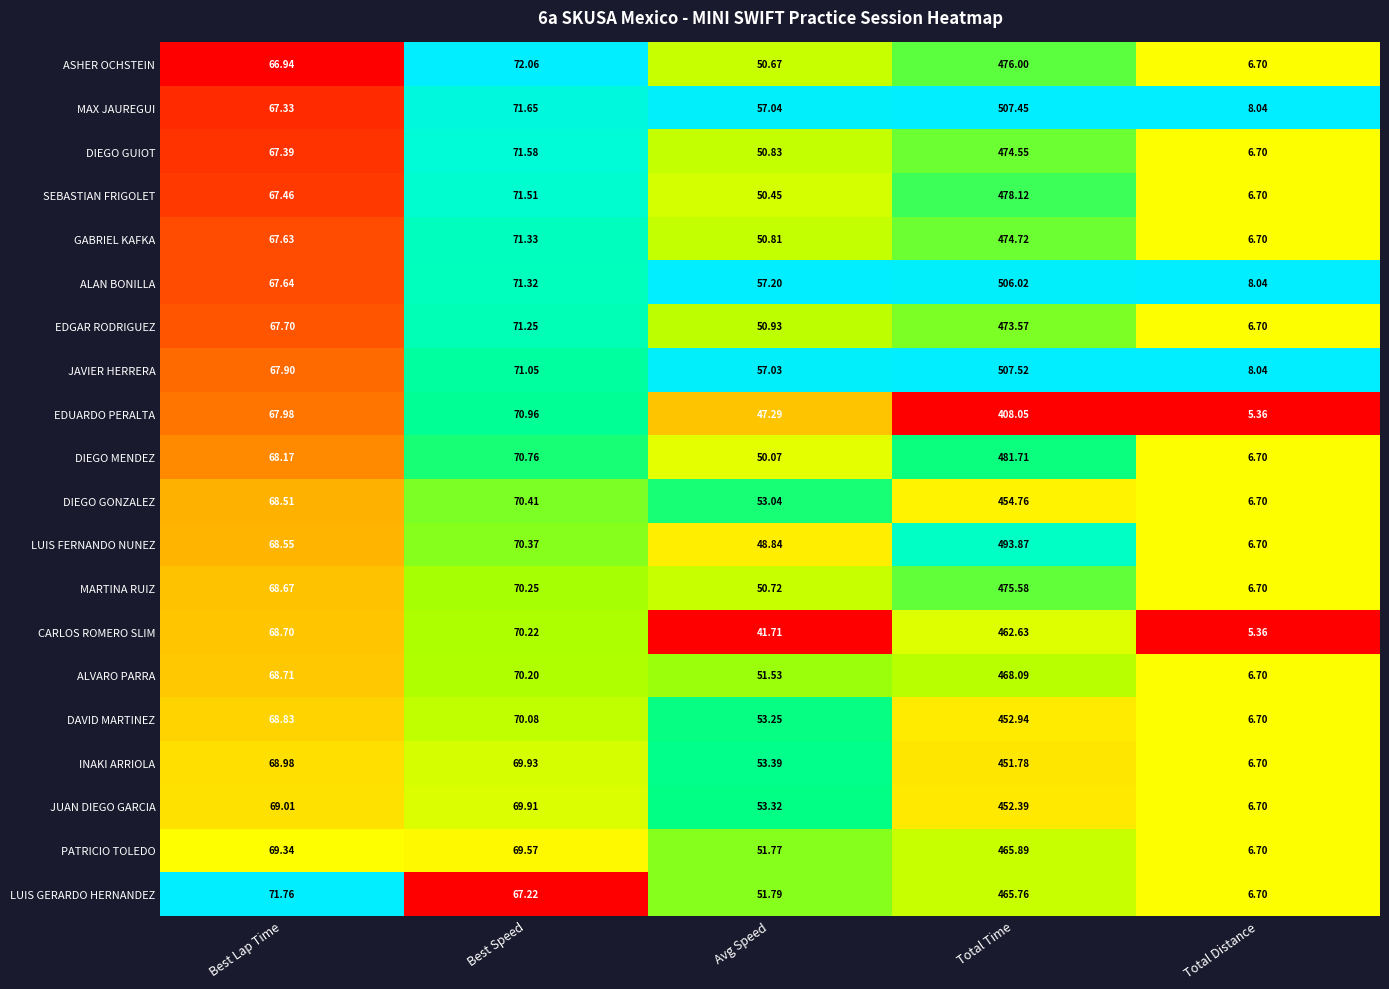

At Total Time, list the series in order from largest to smallest.

JAVIER HERRERA, MAX JAUREGUI, ALAN BONILLA, LUIS FERNANDO NUNEZ, DIEGO MENDEZ, SEBASTIAN FRIGOLET, ASHER OCHSTEIN, MARTINA RUIZ, GABRIEL KAFKA, DIEGO GUIOT, EDGAR RODRIGUEZ, ALVARO PARRA, PATRICIO TOLEDO, LUIS GERARDO HERNANDEZ, CARLOS ROMERO SLIM, DIEGO GONZALEZ, DAVID MARTINEZ, JUAN DIEGO GARCIA, INAKI ARRIOLA, EDUARDO PERALTA